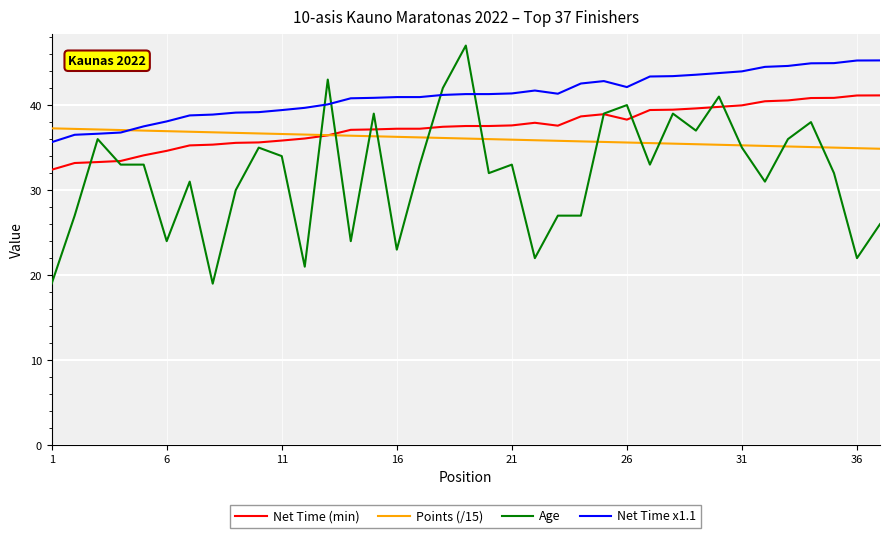

True or false: Net Time (min) and Net Time x1.1 cross at least once.

False